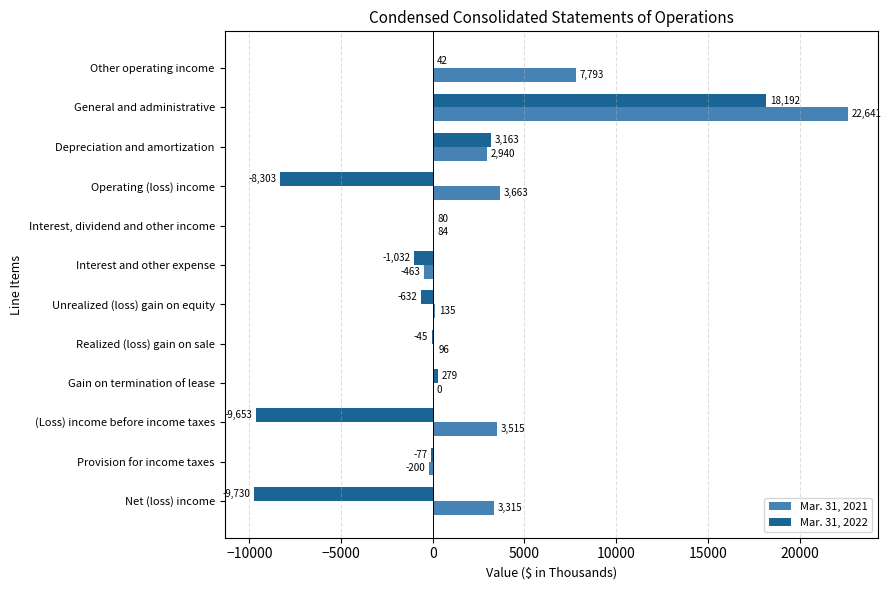

What is the sum of all Mar. 31, 2021 values?

43519